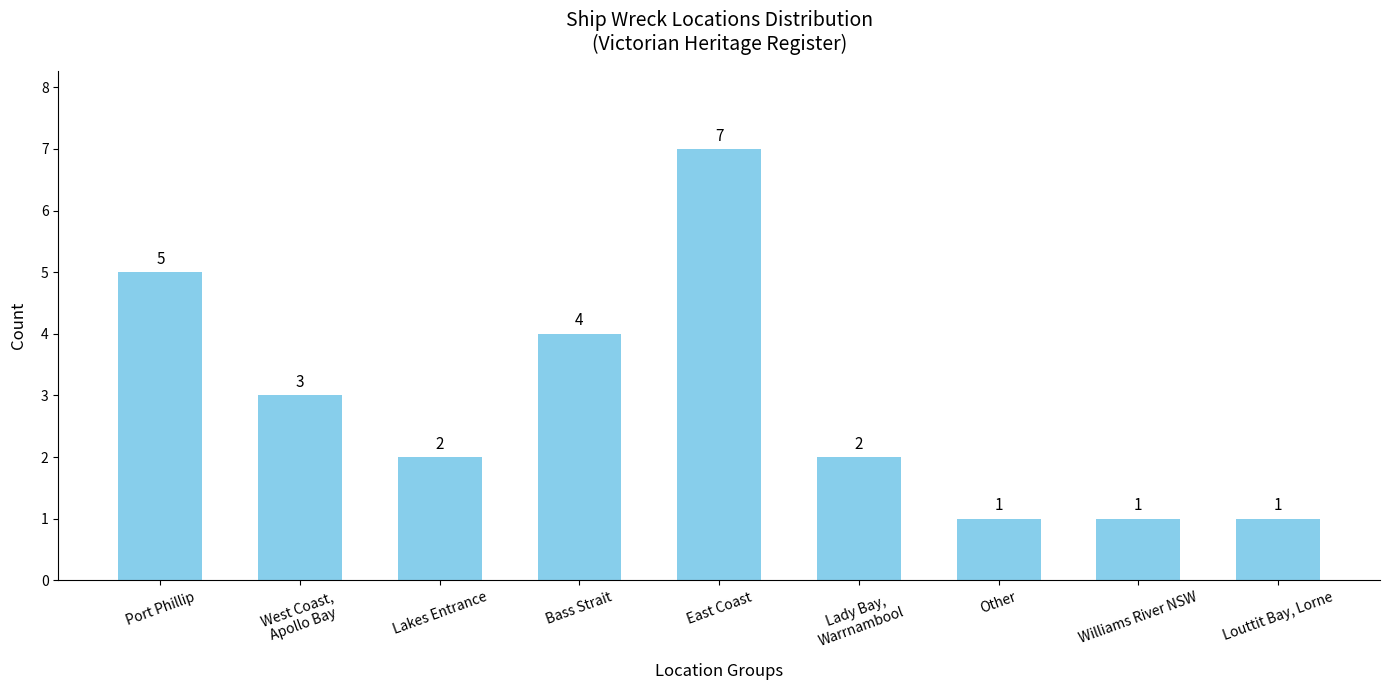

At which label does the data first exceed 2?

Port Phillip